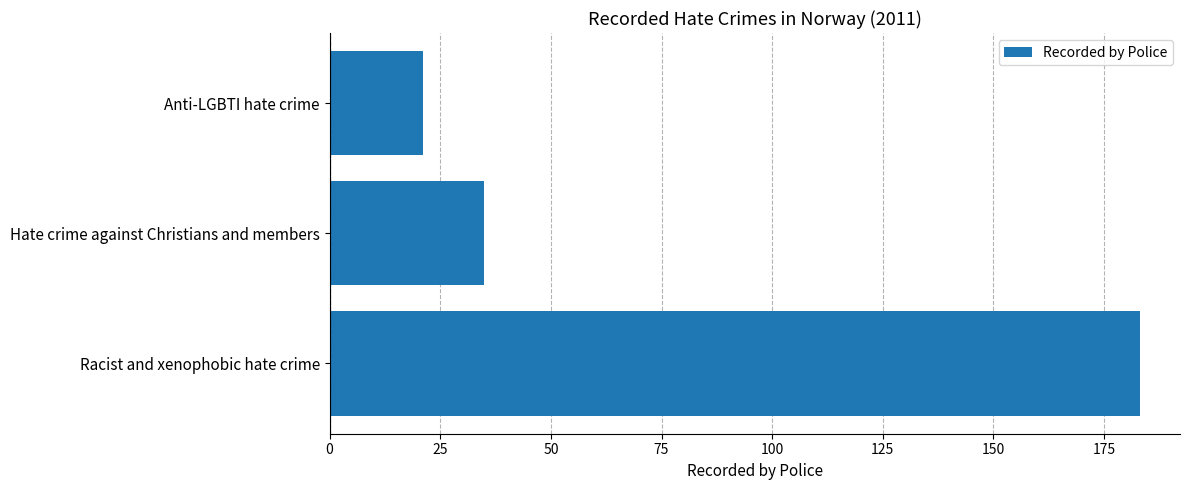

The chart shows a value of 301 at Racist and xenophobic hate crime. True or false?

False